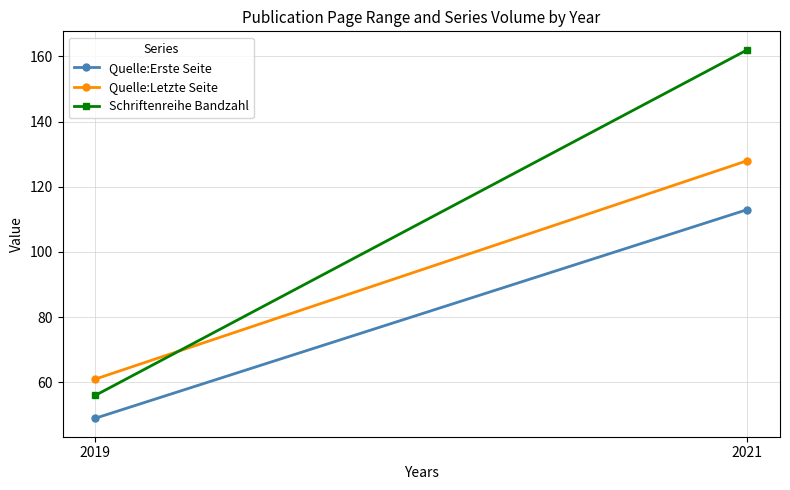

Where is Schriftenreihe Bandzahl nearest to the value 109?

2019